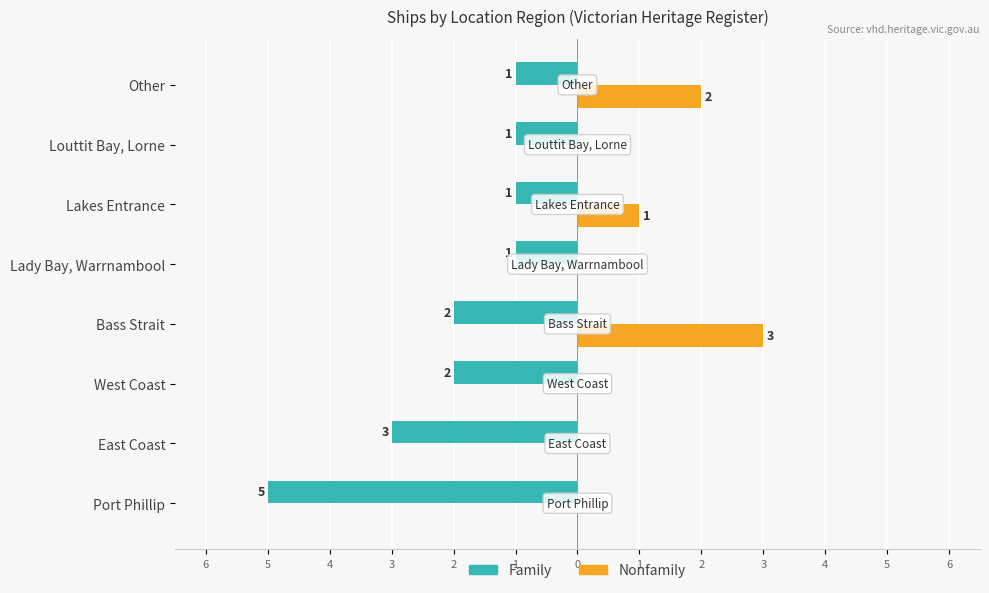

What are all the series names shown in the legend?

Family, Nonfamily